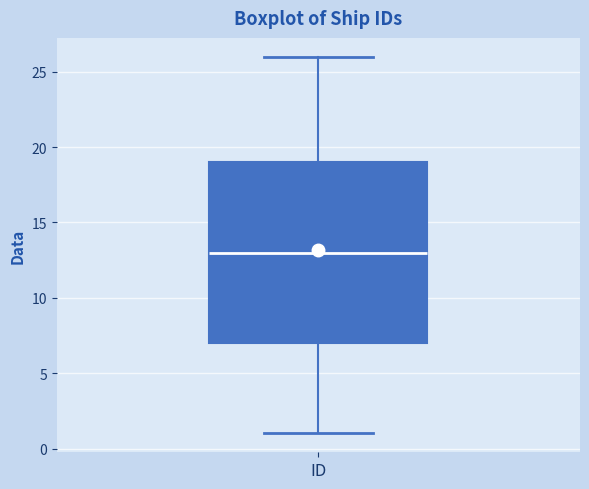

Transcribe this box plot: give where the median line is, the range the box spans, and where the two whiskers end, as read against the y-axis. The values are not printed on the chart, so give them approximately, as read against the axis.

median 13, box 7 to 19, whiskers 1 to 26